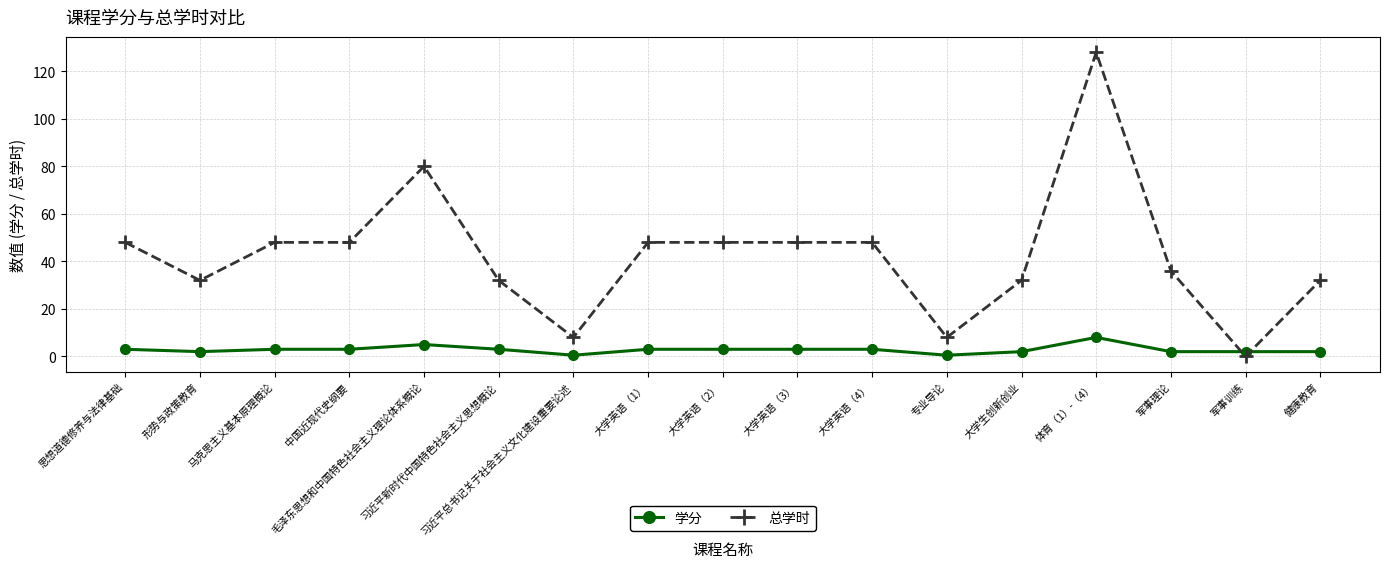

What are all the series names shown in the legend?

学分, 总学时